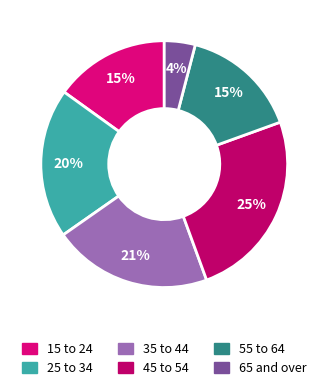

Count the number of slices in the pie.

6